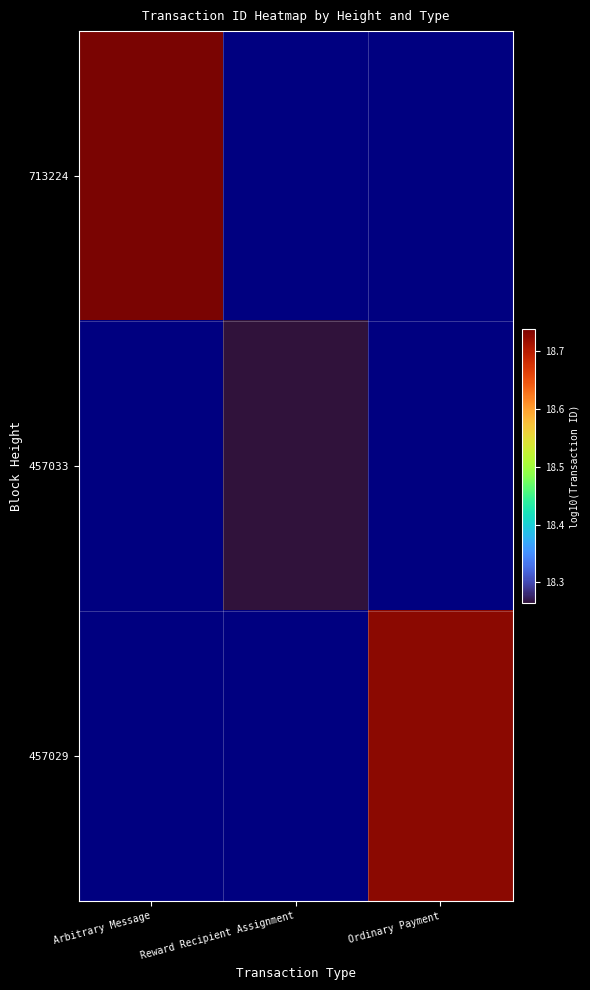

What is the spread (max minus min) of values at Arbitrary Message?

17.7